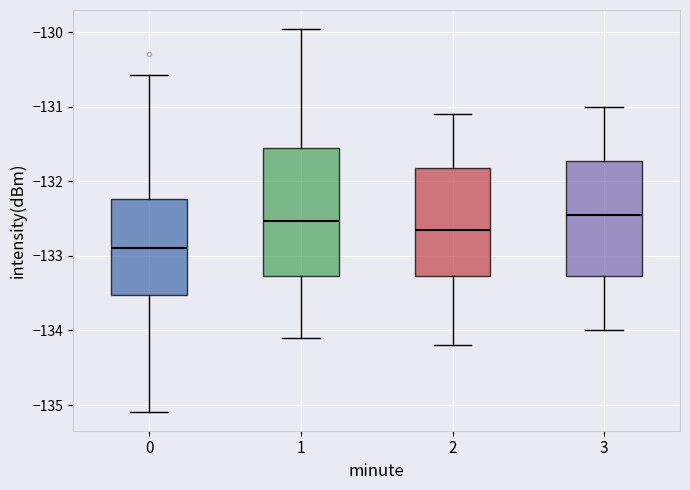

Reading left to right, read every box against the y-axis: the position of its median line, the range the box covers, and the ends of its whiskers. The values are not printed on the chart, so give them approximately, as read against the axis.

0: median -132.9, box -133.5 to -132.2, whiskers -135.1 to -130.6
1: median -132.5, box -133.3 to -131.5, whiskers -134.1 to -130.0
2: median -132.6, box -133.3 to -131.8, whiskers -134.2 to -131.1
3: median -132.4, box -133.3 to -131.7, whiskers -134.0 to -131.0